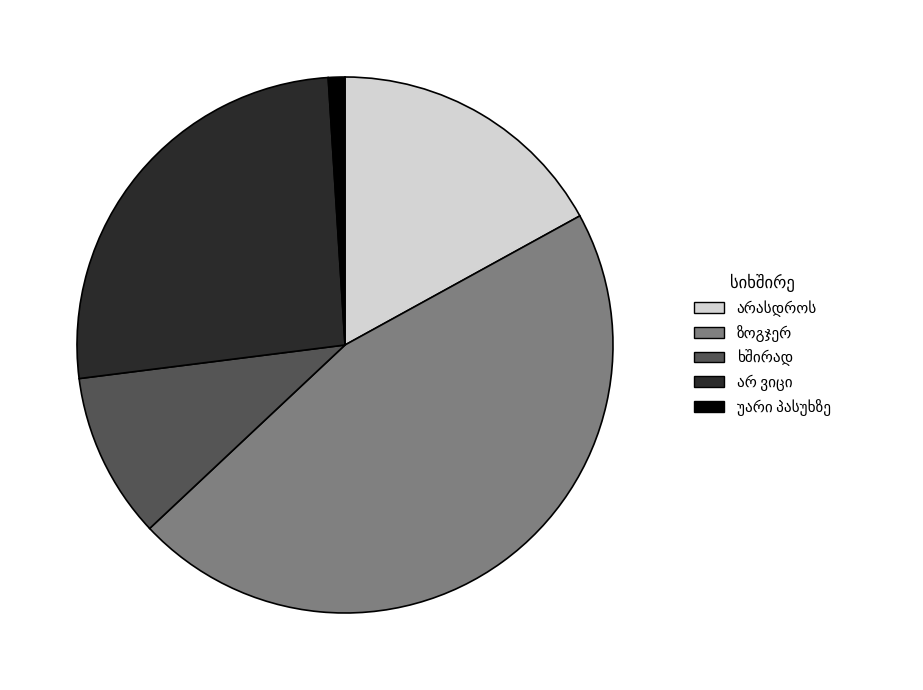

Does any single category account for the majority?

No